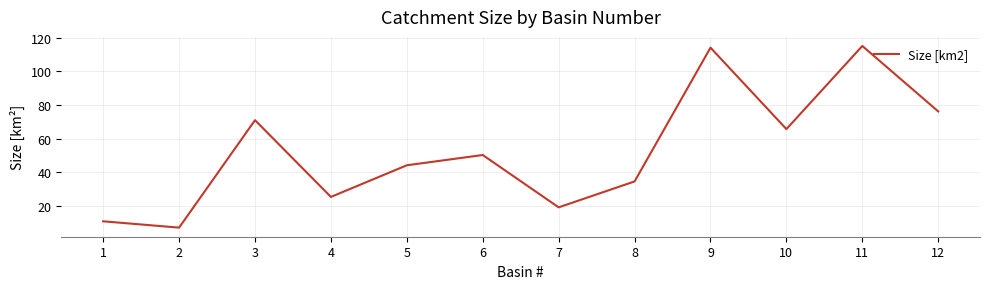

What is the ratio of the value at 11 to the value at 12?

1.5